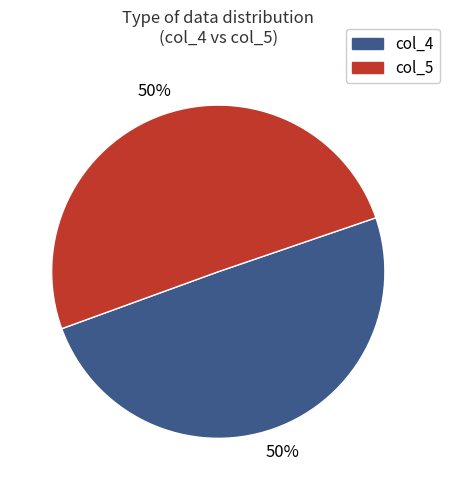

True or false: col_4 accounts for 58% of the total.

False